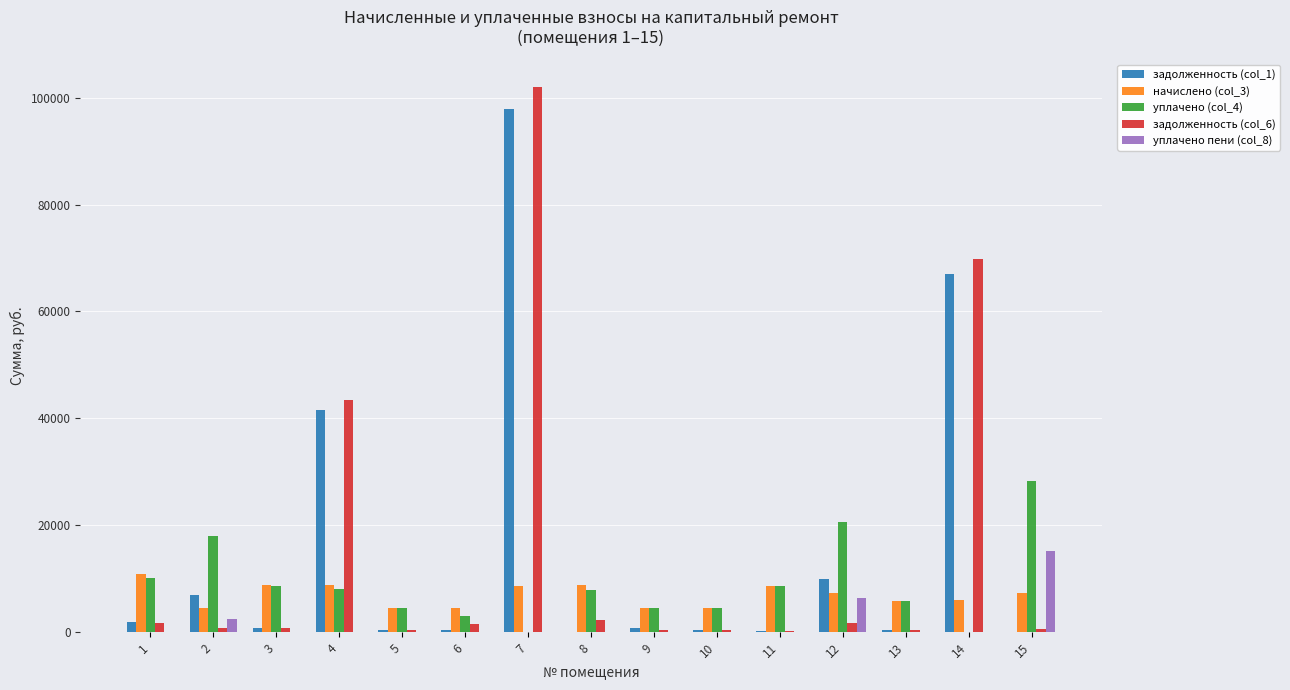

What is the greatest value displayed?

102083.9